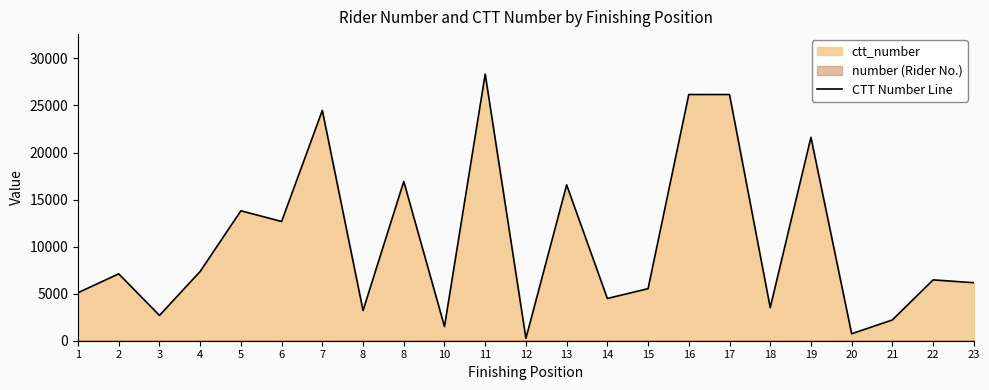

The chart shows a value of 254 at 12. True or false?

True